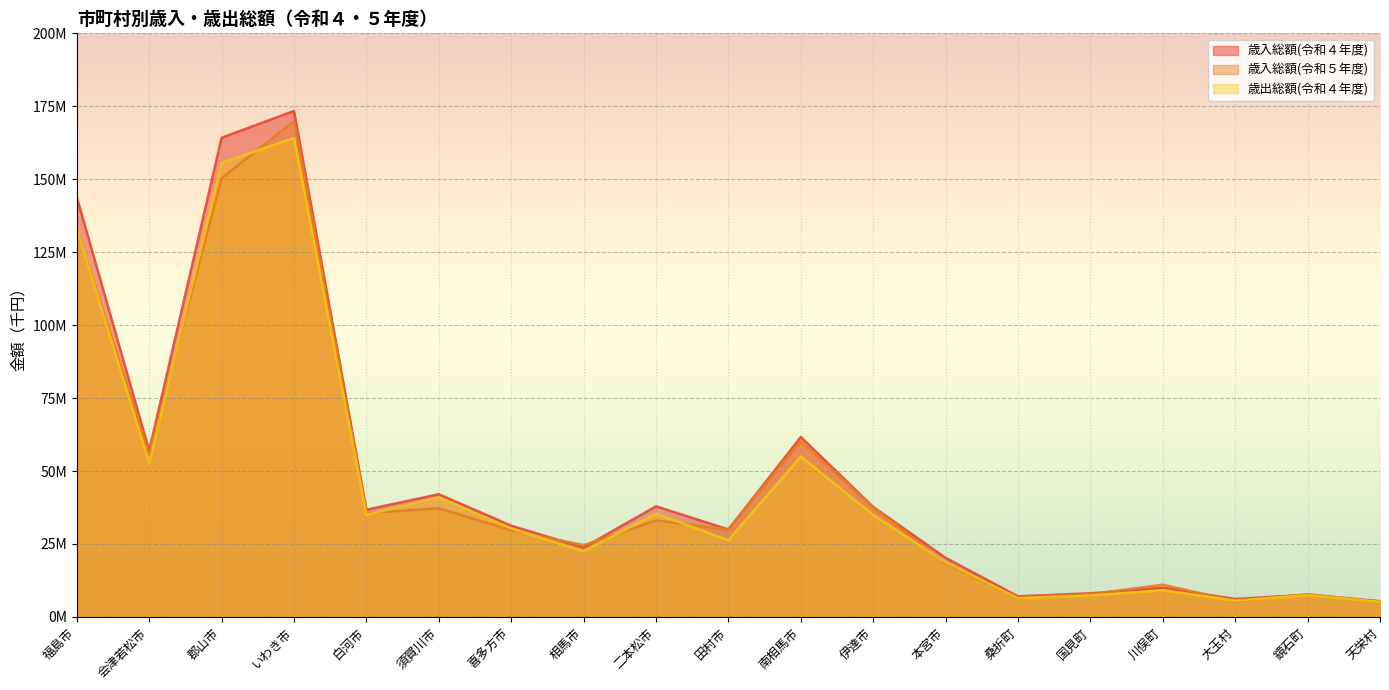

In 歳出総額(令和４年度), how many points are lower than both neighbors (excluding endpoints)?

6